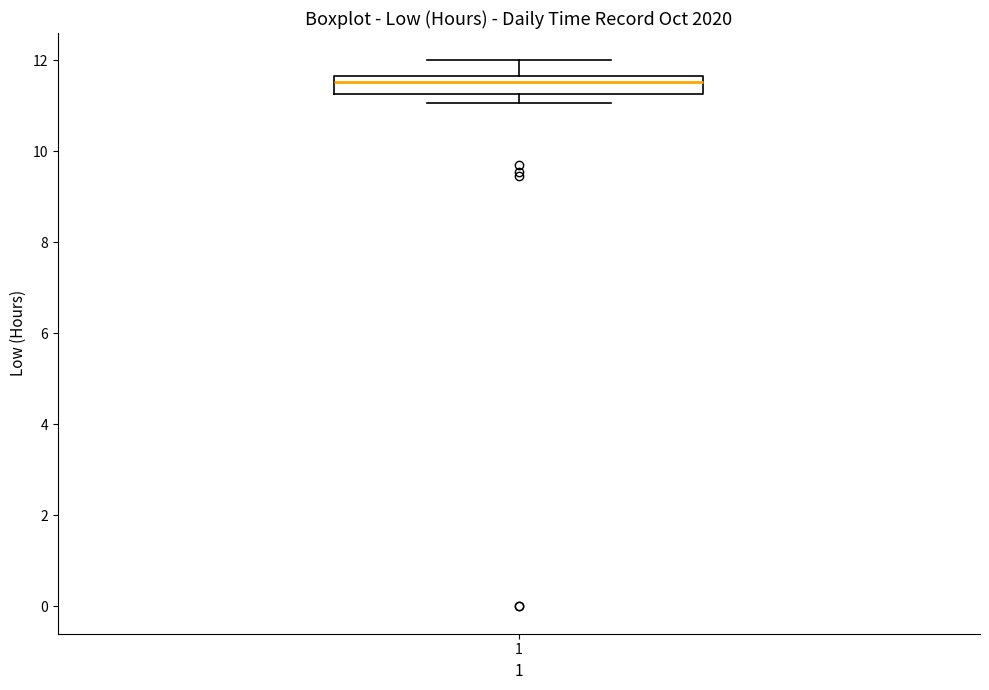

Where is the lower edge of the box at x = 1 on the y-axis? The values are not printed on the chart, so give them approximately, as read against the axis.

11.2